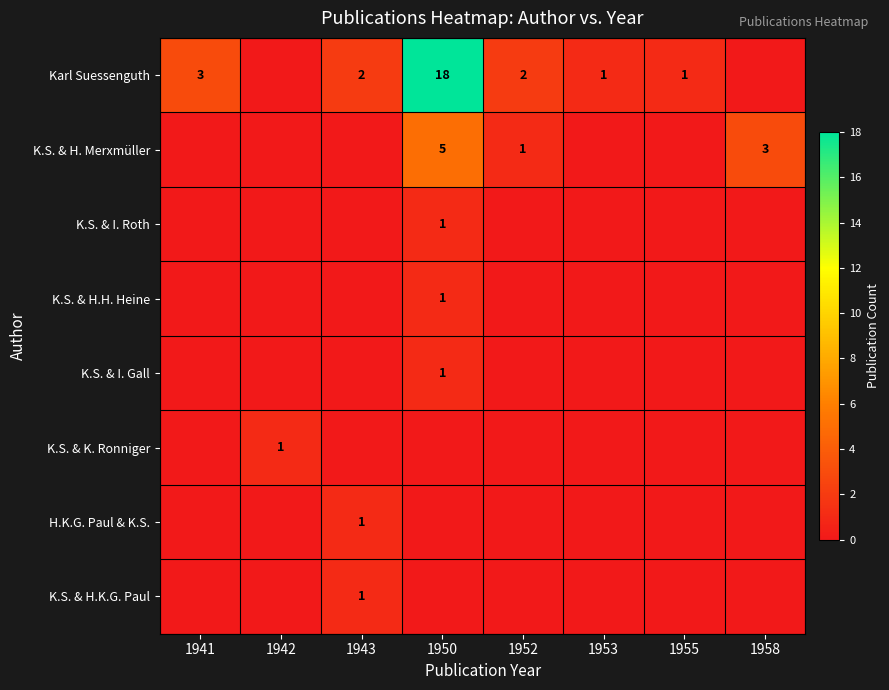

The Karl Suessenguth series shows 3 at 1952. True or false?

False